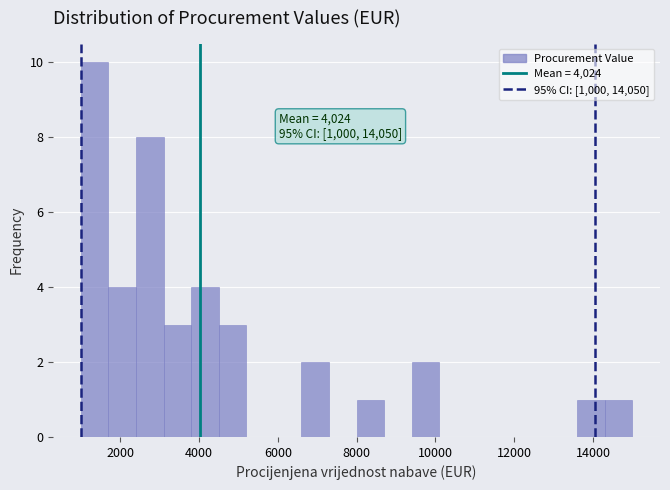

Read against the x-axis, roughly where is the centre of the tallest bar?

1400